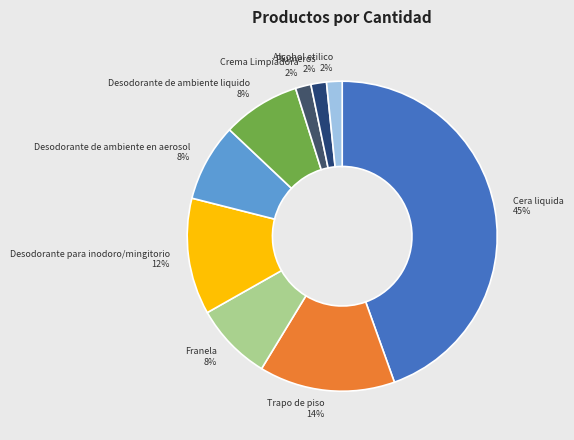

Is there a majority slice in this chart?

No